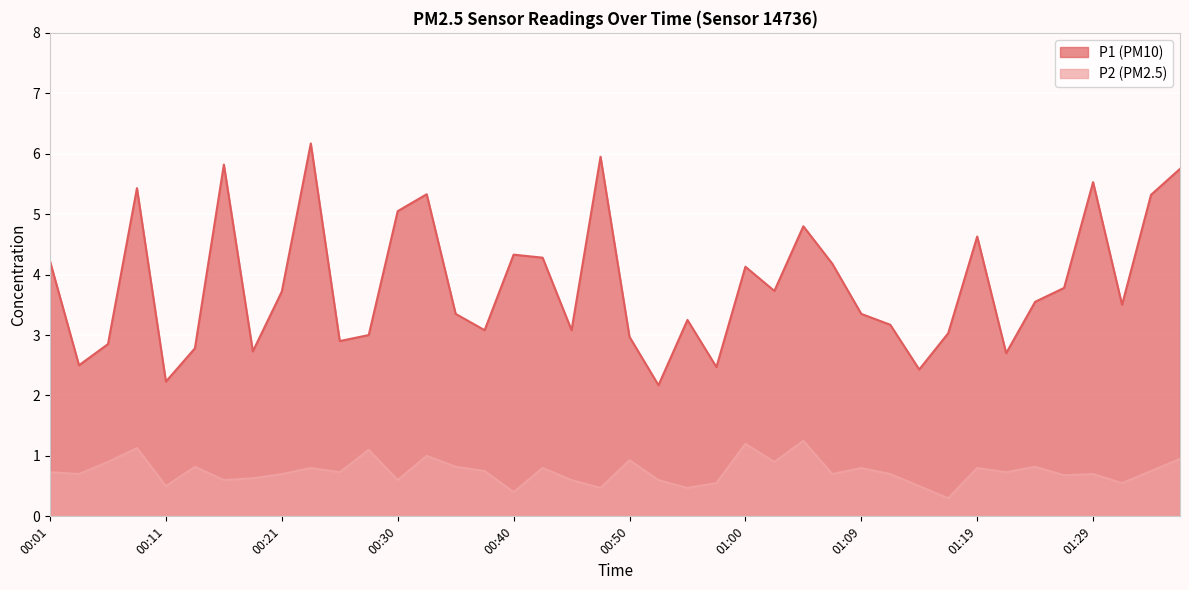

What is the spread (max minus min) of values at 01:07?

3.5